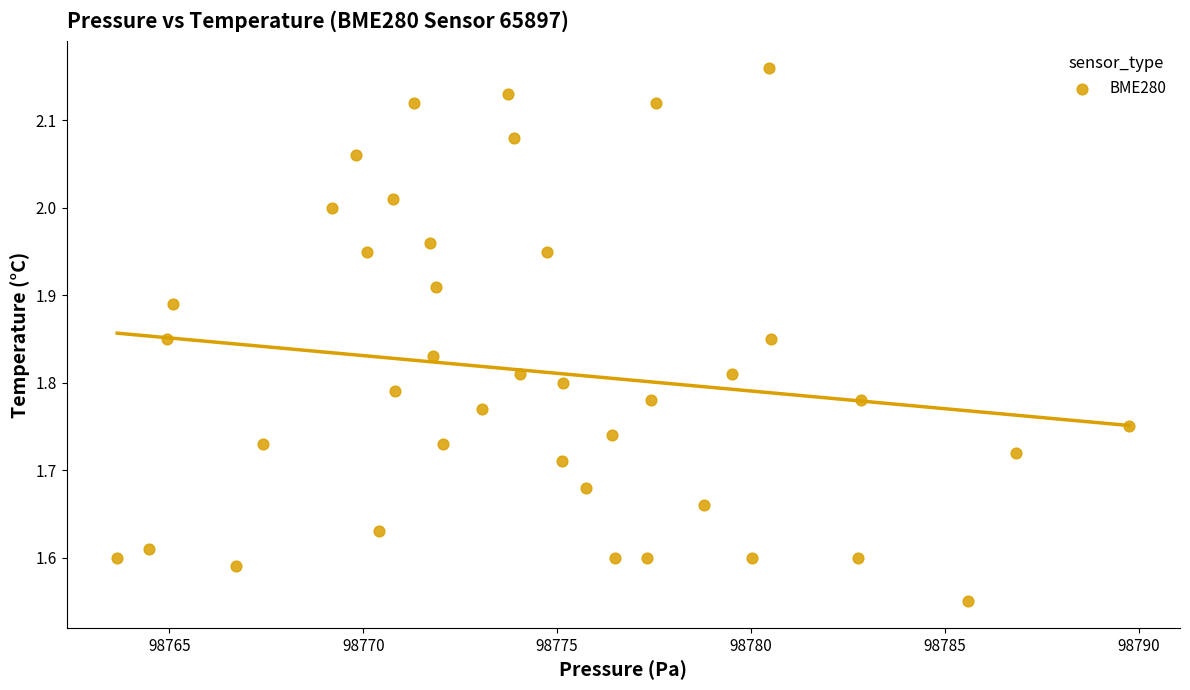

What is the range of X values (max minus min)?

26.1